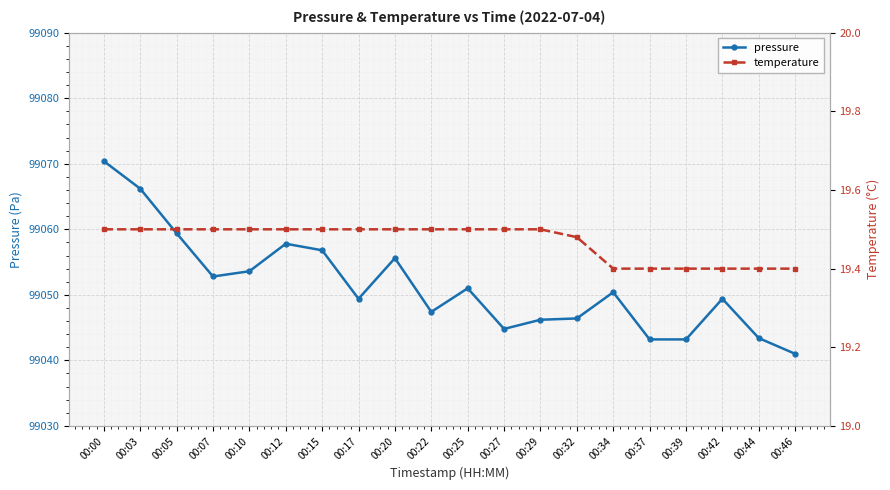

How many temperature values are between 19 and 20?

20